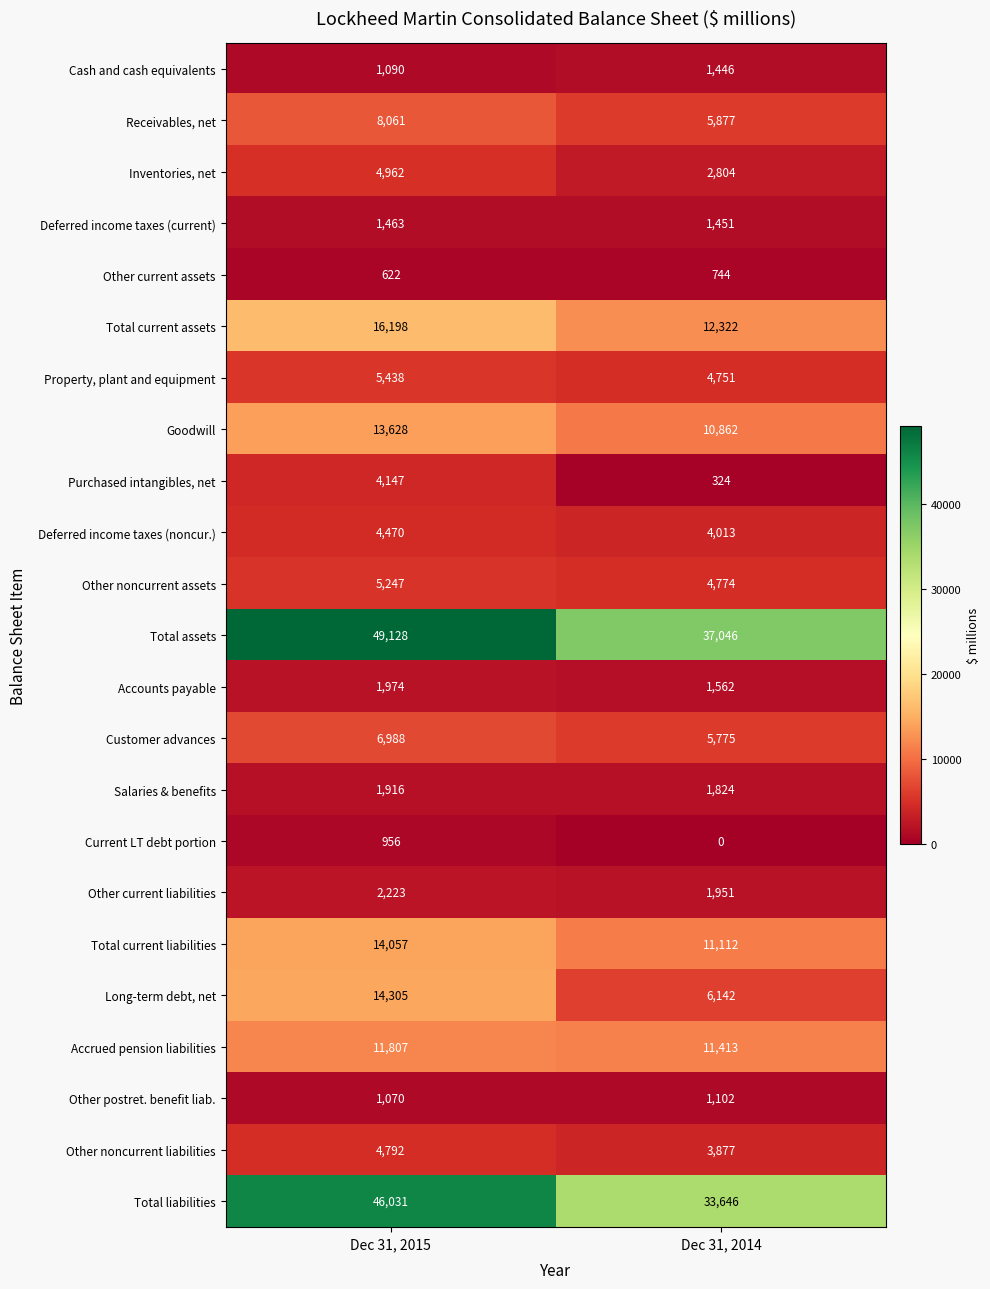

Which series has the largest total across all categories?

Total assets